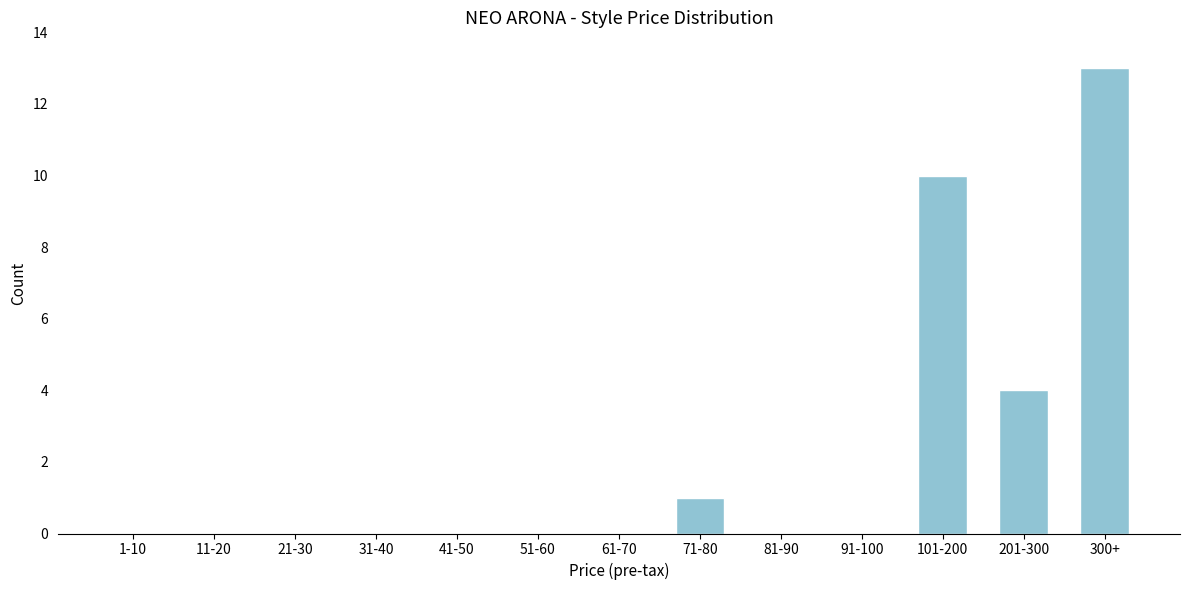

Reading right to left, what are all the values shown in this chart?

300+=13	201-300=4	101-200=10	91-100=0	81-90=0	71-80=1	61-70=0	51-60=0	41-50=0	31-40=0	21-30=0	11-20=0	1-10=0